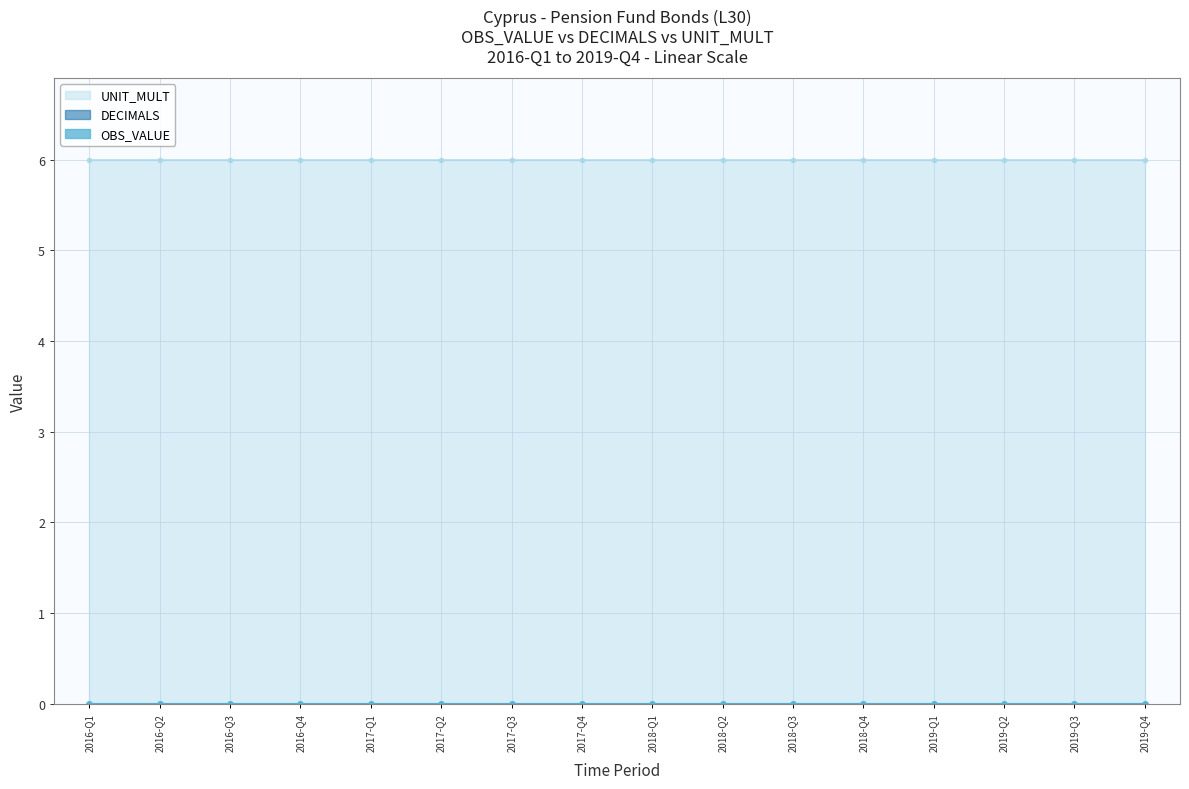

Reading left to right, extract all data points from this chart.

OBS_VALUE: 0	0	0	0	0	0	0	0	0	0	0	0	0	0	0	0
DECIMALS: 0	0	0	0	0	0	0	0	0	0	0	0	0	0	0	0
UNIT_MULT: 6	6	6	6	6	6	6	6	6	6	6	6	6	6	6	6